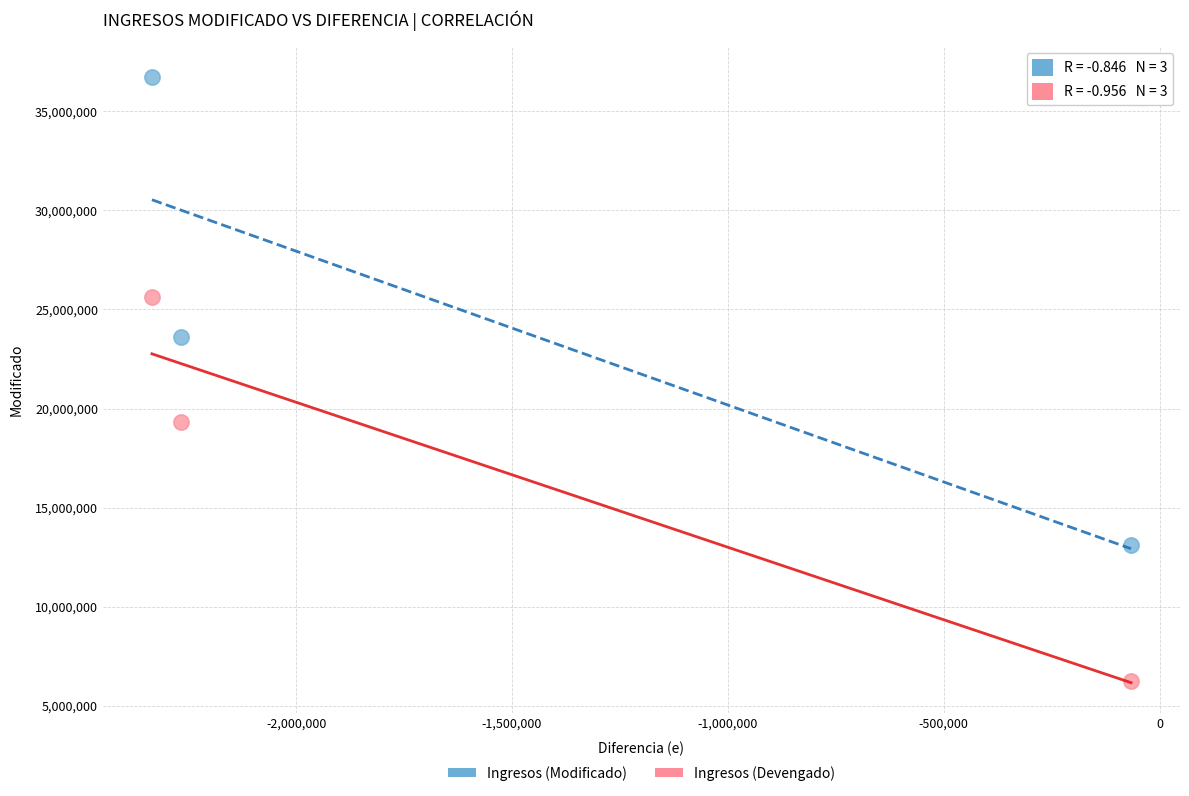

Which series has the largest Y range (max minus min)?

Ingresos (Modificado)